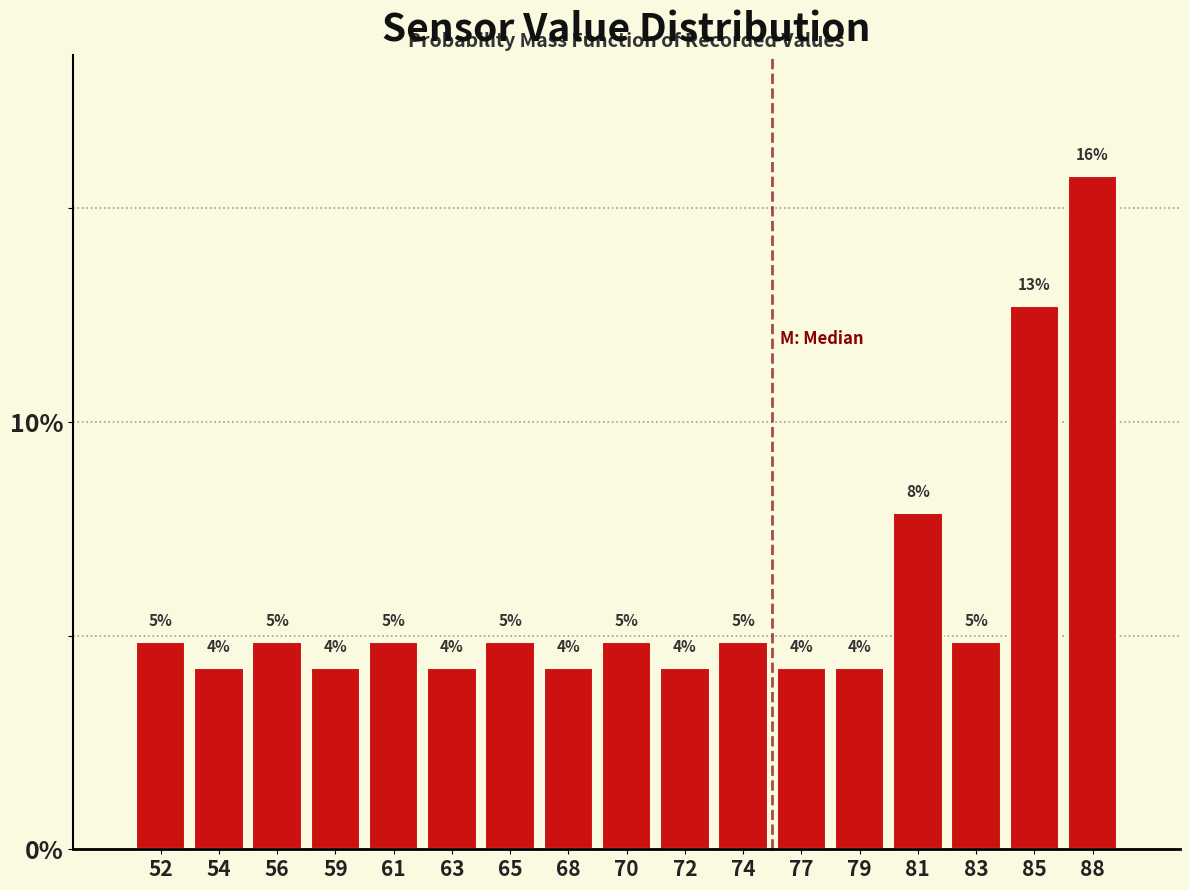

How many bars are there in total?

17